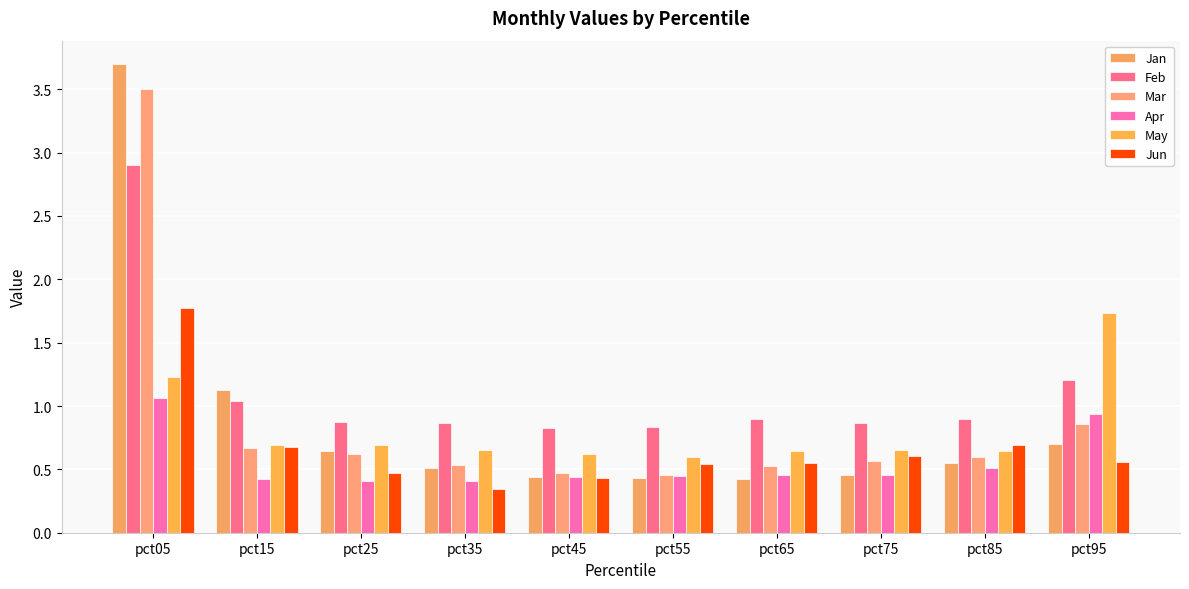

How many data points does each series have?

10